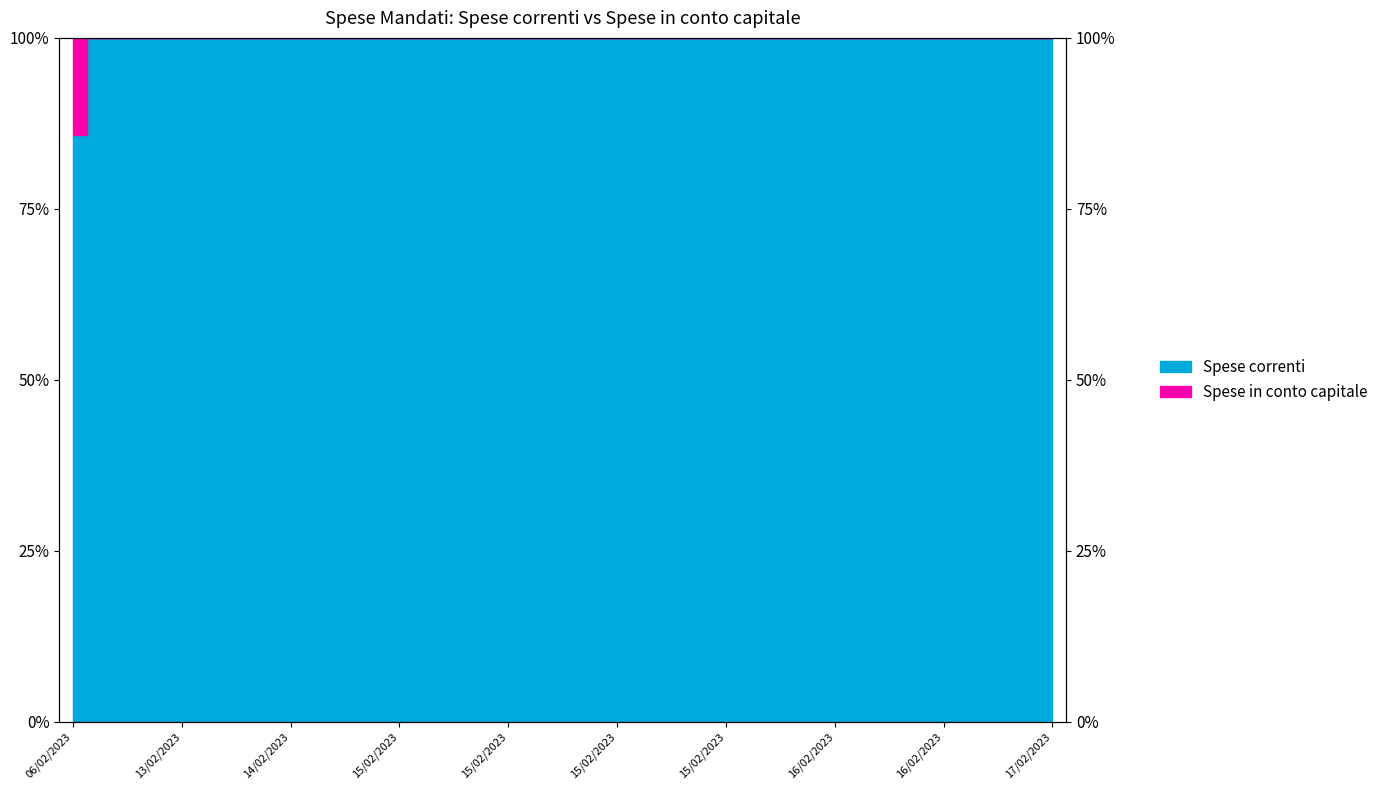

The chart shows a value of 53.3 at 15/02/2023. True or false?

False